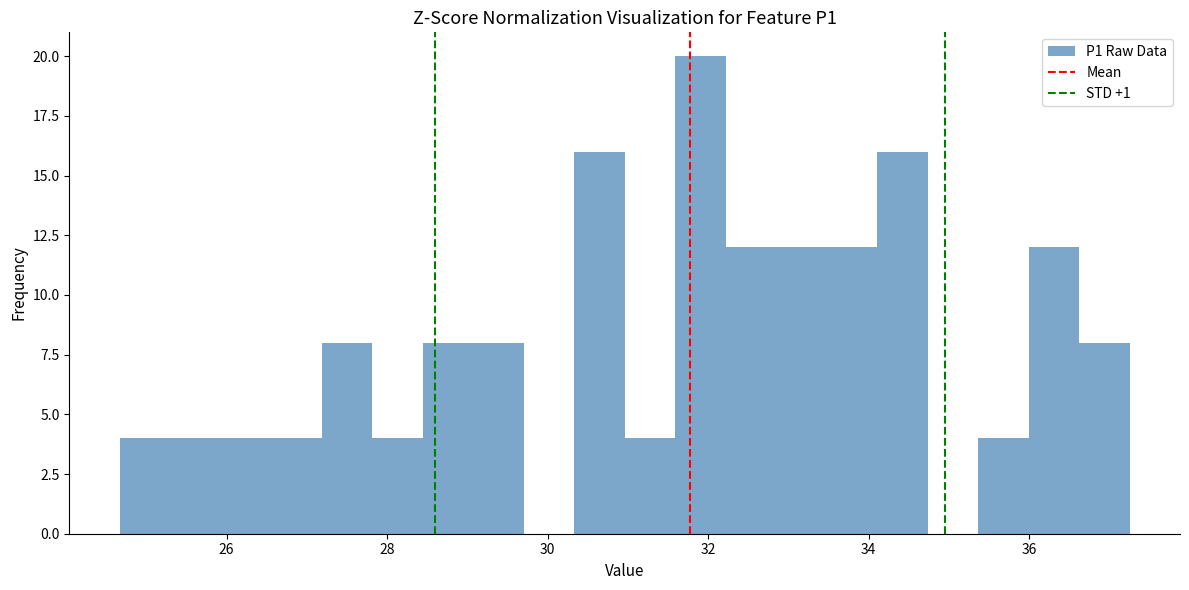

Read against the x-axis, roughly where is the centre of the tallest bar?

32.0